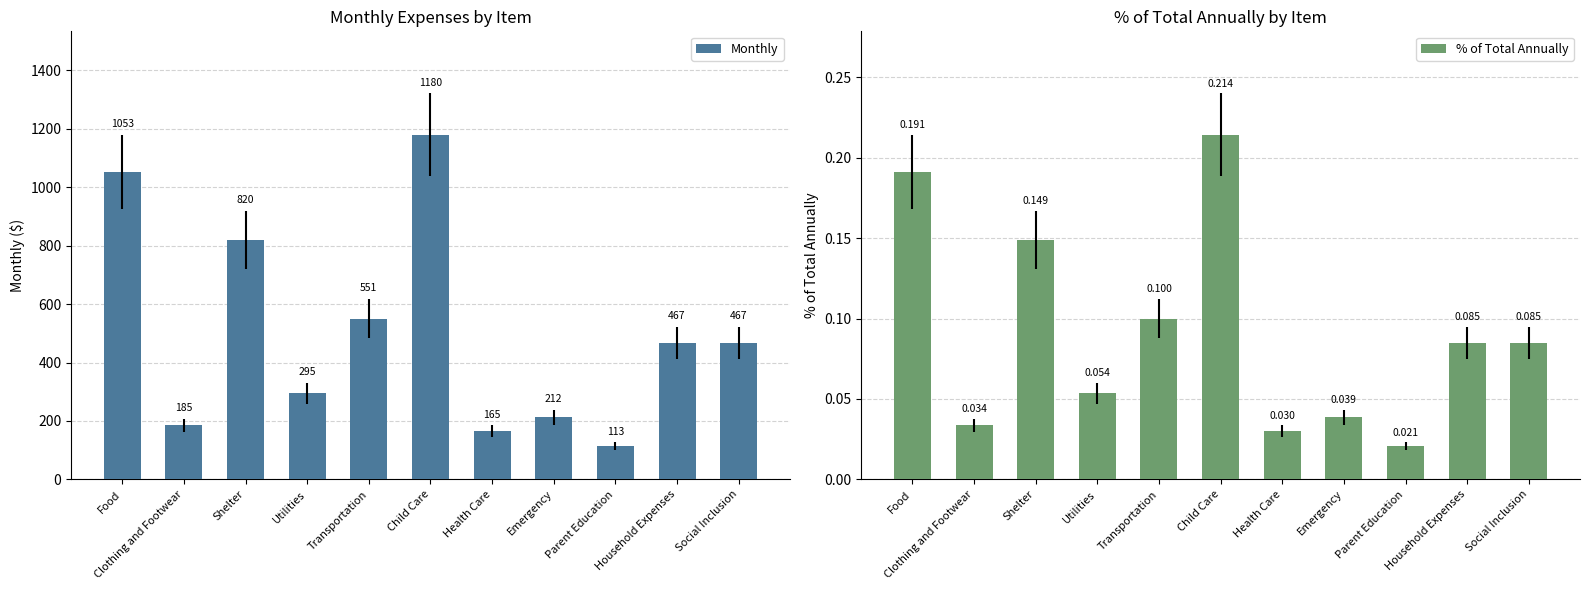

Reading left to right, extract all data points from this chart.

Monthly: 1052.7	184.9	819.7	294.7	550.6	1179.7	164.8	212.1	113.0	466.6	466.6
% of Total Annually: 0.2	0.0	0.1	0.1	0.1	0.2	0.0	0.0	0.0	0.1	0.1